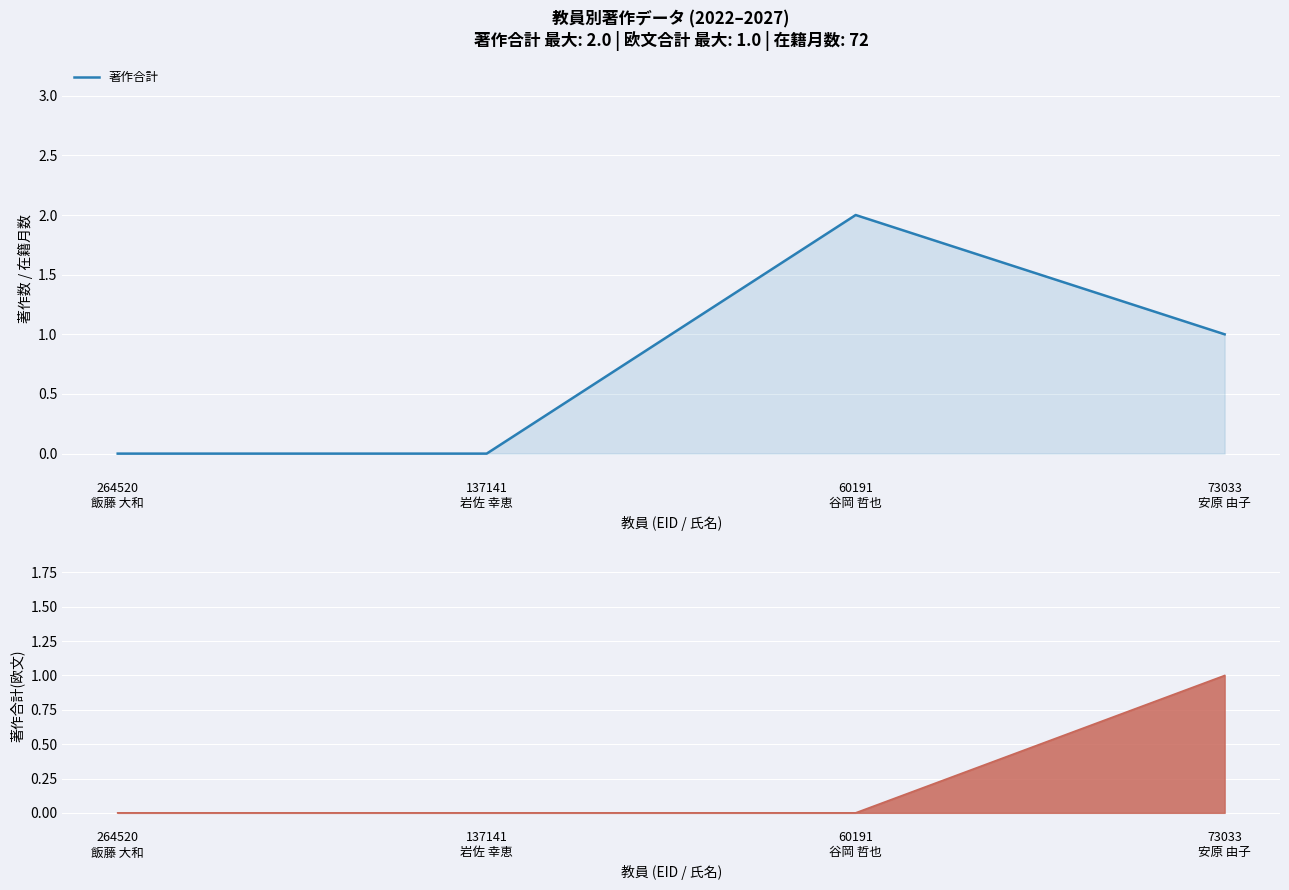

What is the difference between the maximum and minimum values?

2